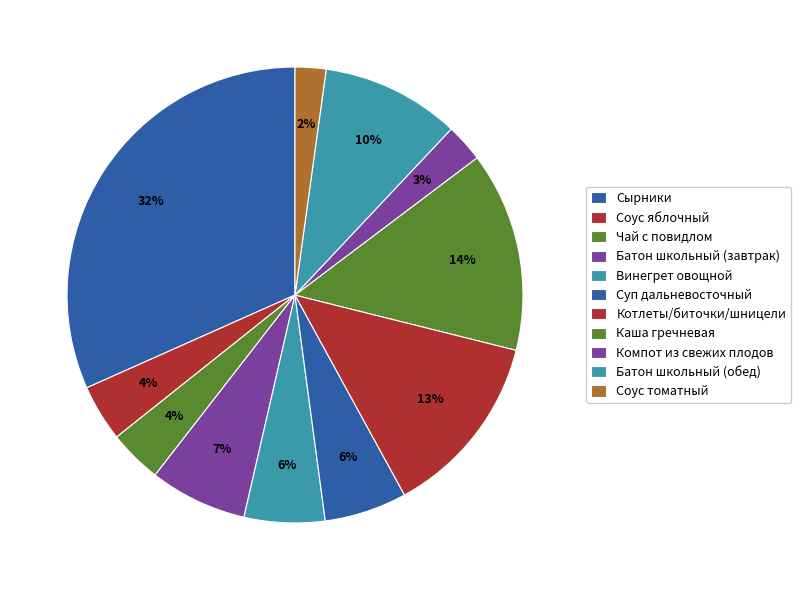

To the nearest percent, what is the difference between the Каша гречневая and Чай с повидлом slice percentages?

10%